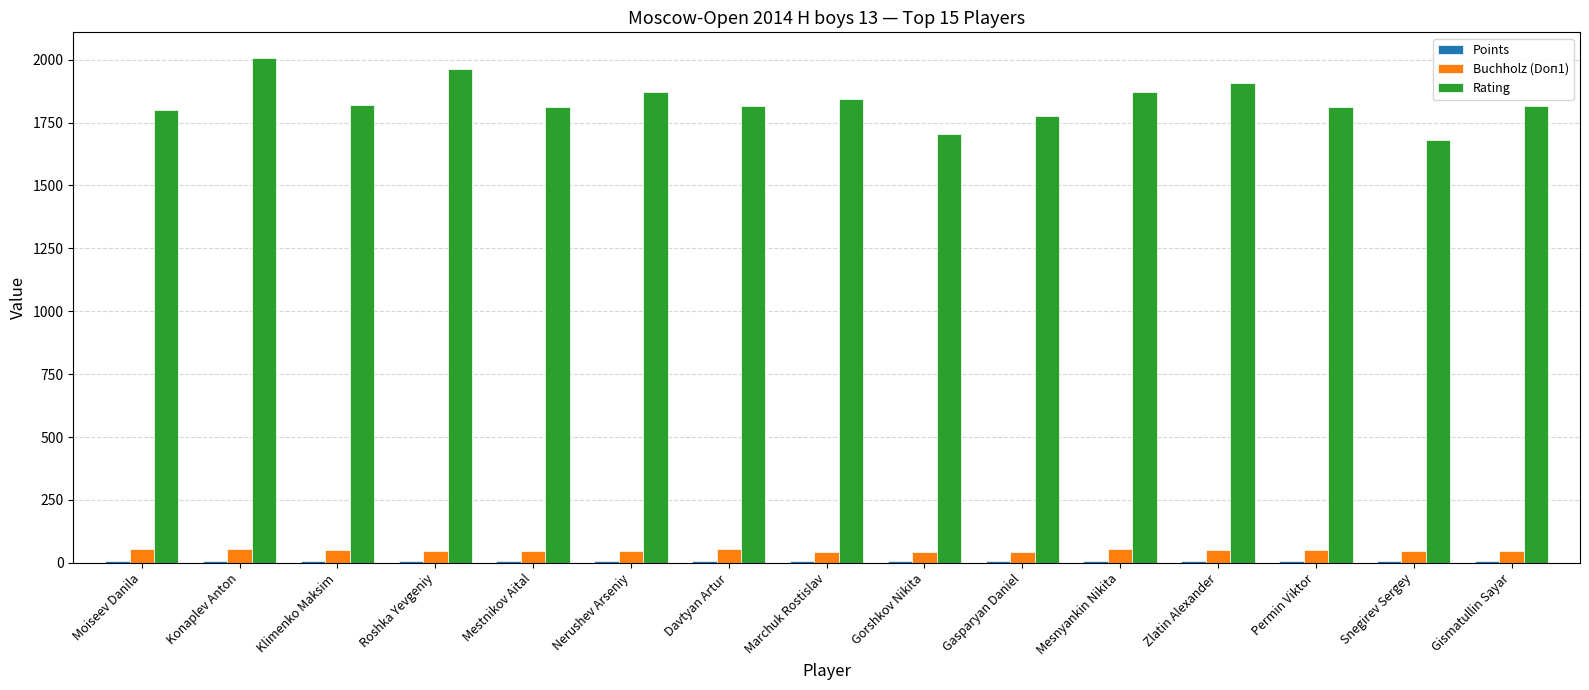

Which series has the largest range (max minus min)?

Rating